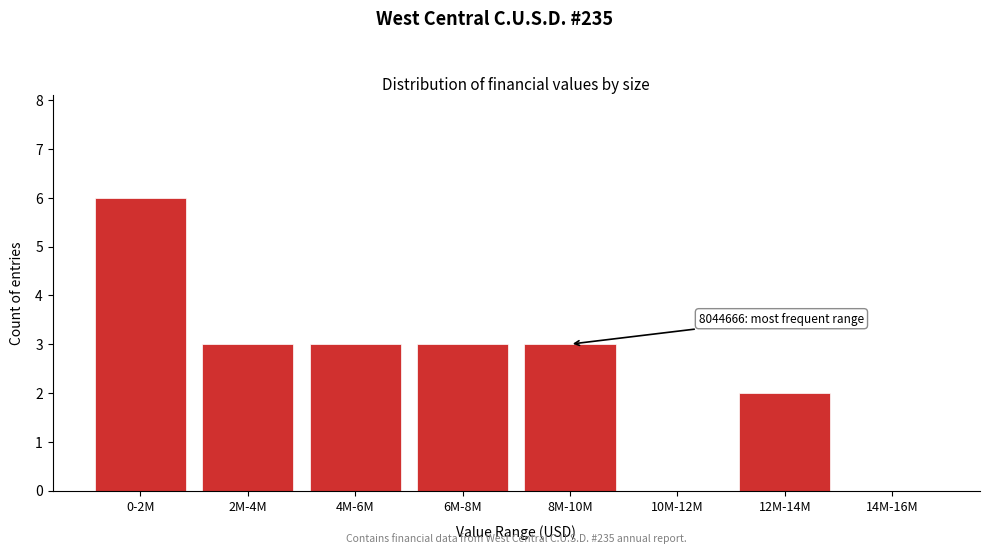

Reading left to right, list all the values displayed in this chart.

0-2M=6	2M-4M=3	4M-6M=3	6M-8M=3	8M-10M=3	10M-12M=0	12M-14M=2	14M-16M=0